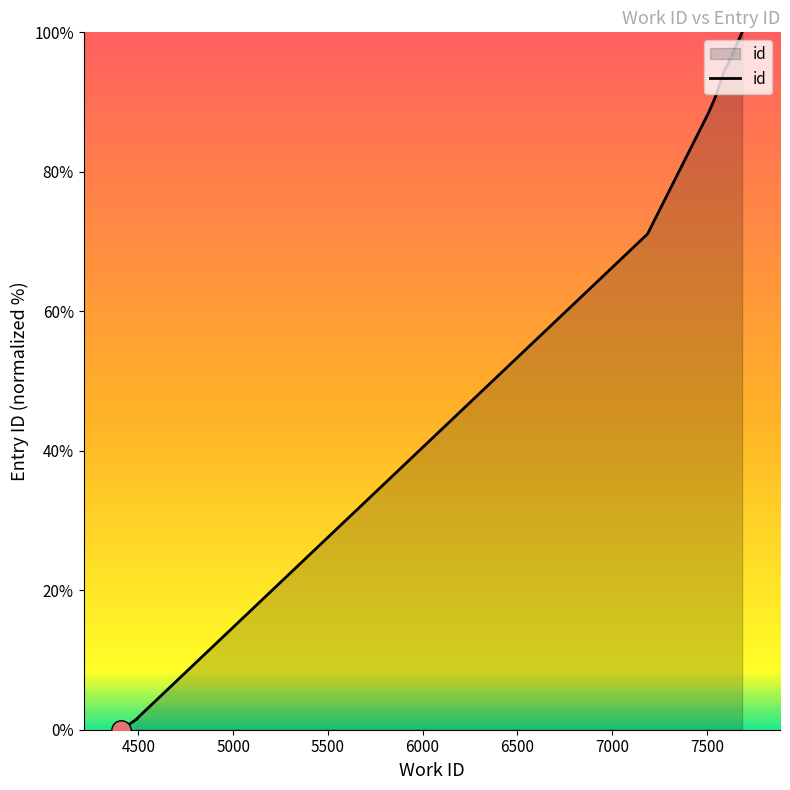

True or false: the data shows 100.0 at 7686.

True